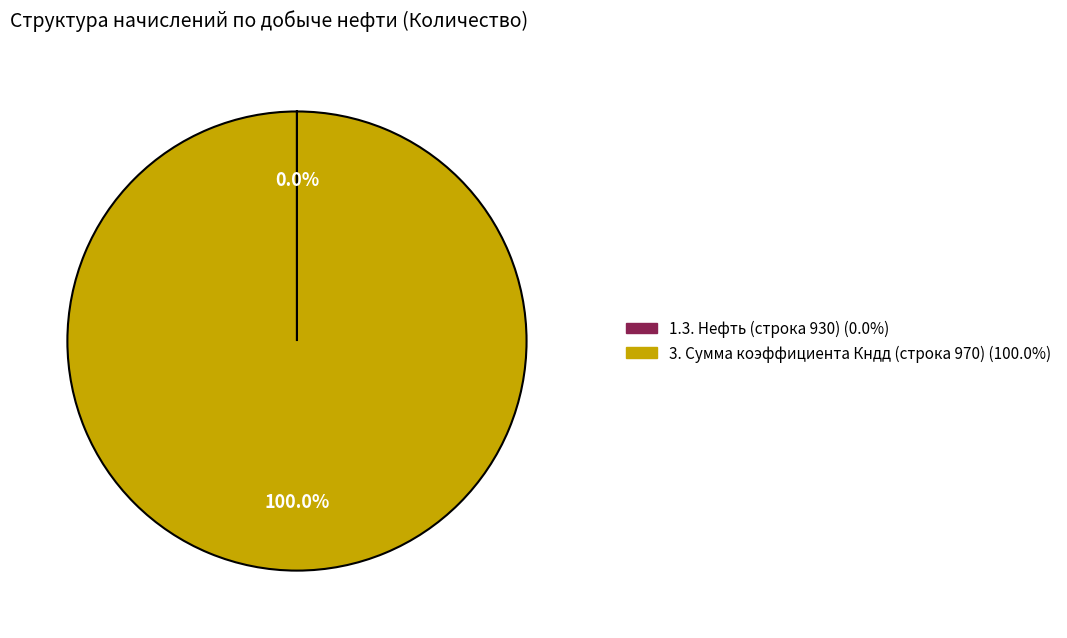

Is there a majority slice in this chart?

Yes